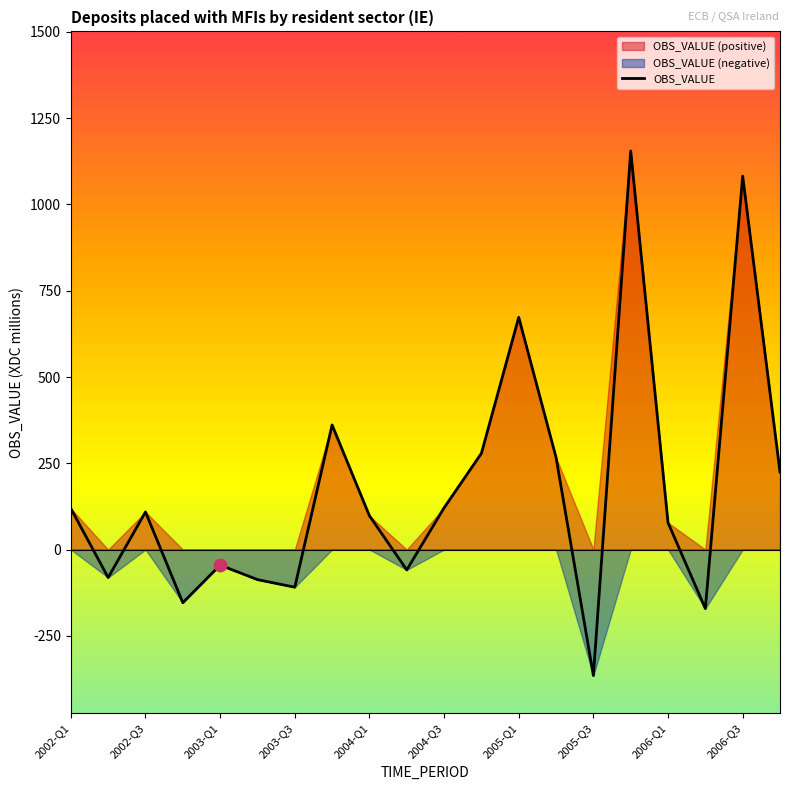

What is the minimum value for OBS_VALUE?

-365